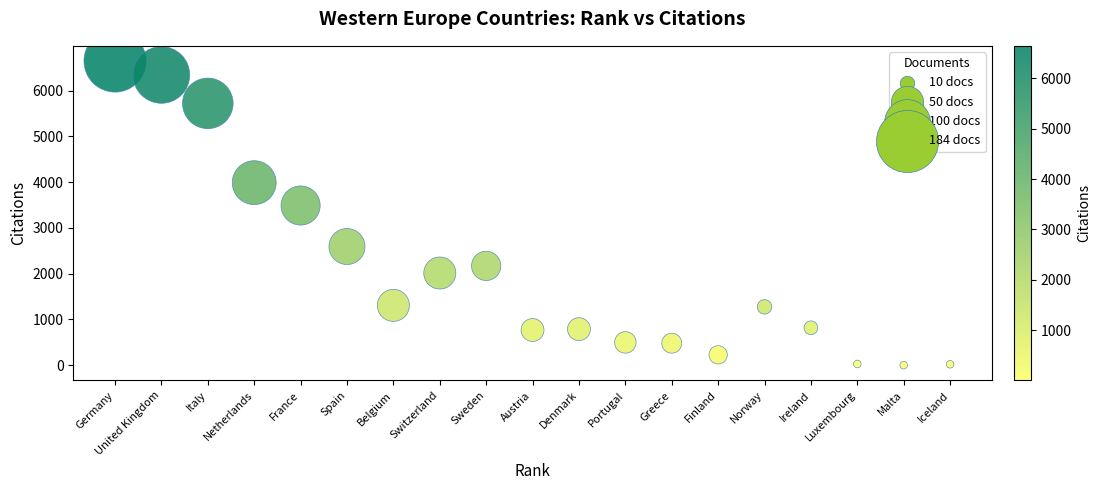

What Y value in the scatter plot is closest to 3323?

3489